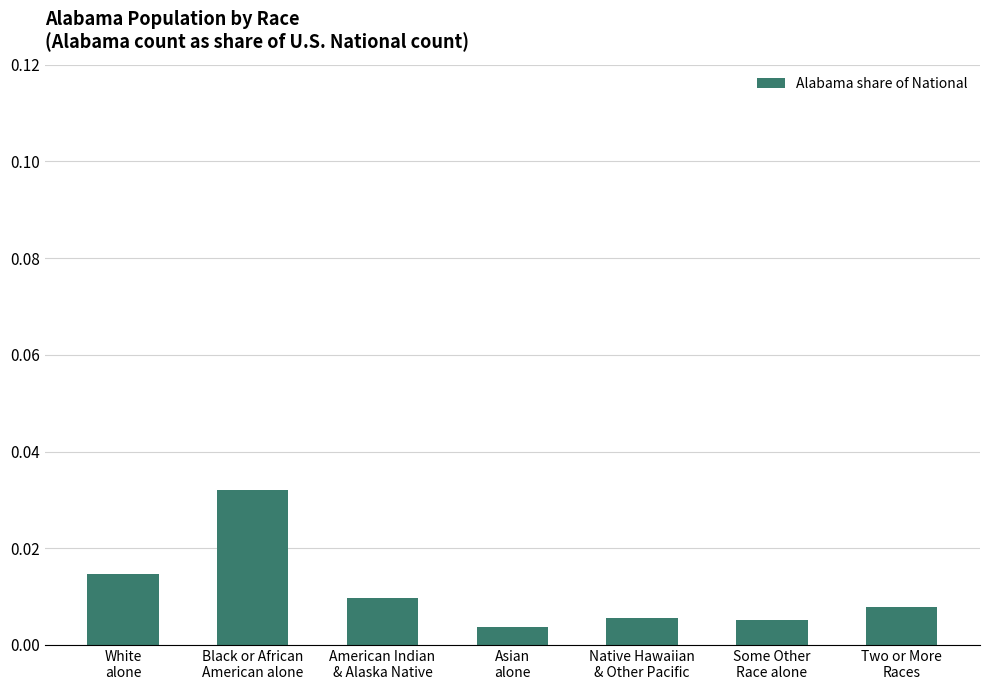

Count the values in the range 0 to 1.

7